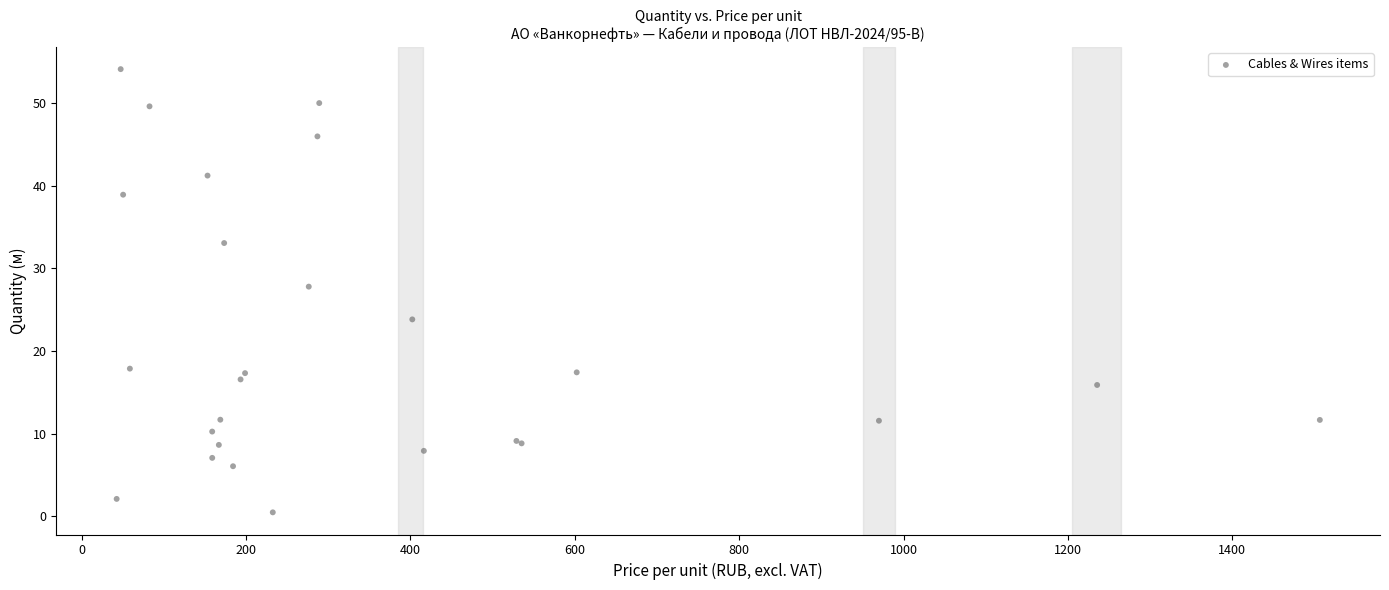

What Y value in the scatter plot is closest to 27?

27.8